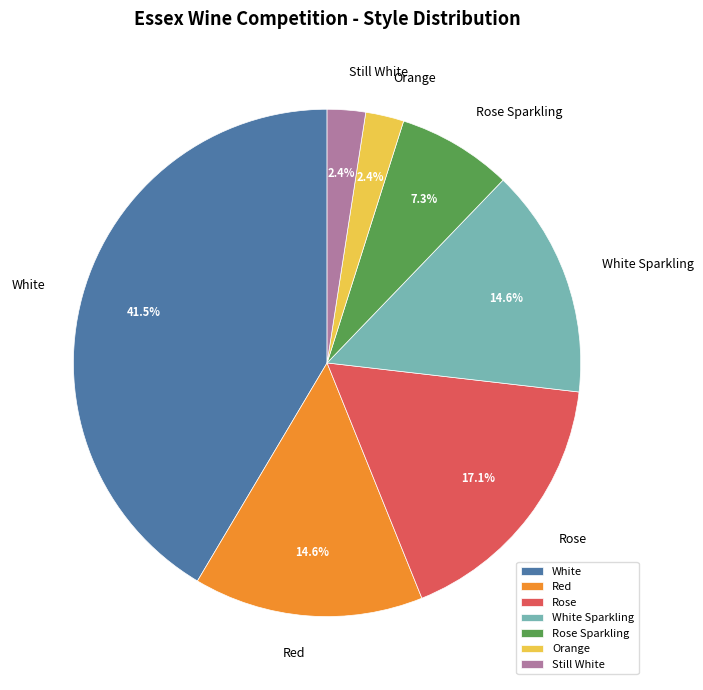

Combined, do Red and Still White account for over 50%?

No